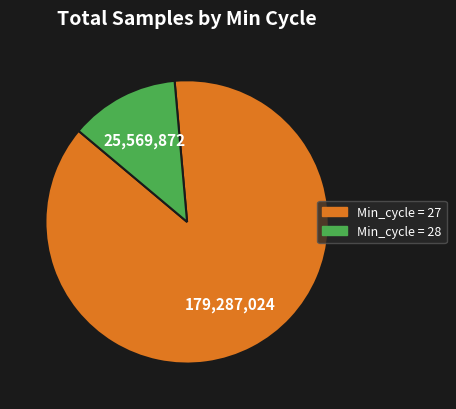

Does any single category account for the majority?

Yes